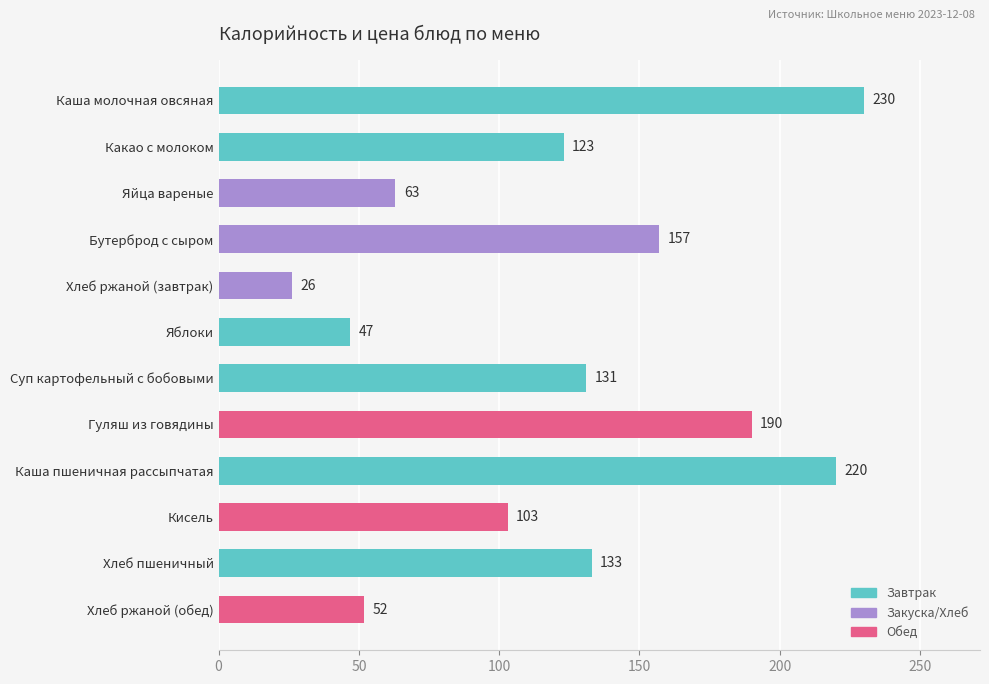

Rank the categories by value from lowest to highest.

Хлеб ржаной (завтрак), Яблоки, Хлеб ржаной (обед), Яйца вареные, Кисель, Какао с молоком, Суп картофельный с бобовыми, Хлеб пшеничный, Бутерброд с сыром, Гуляш из говядины, Каша пшеничная рассыпчатая, Каша молочная овсяная